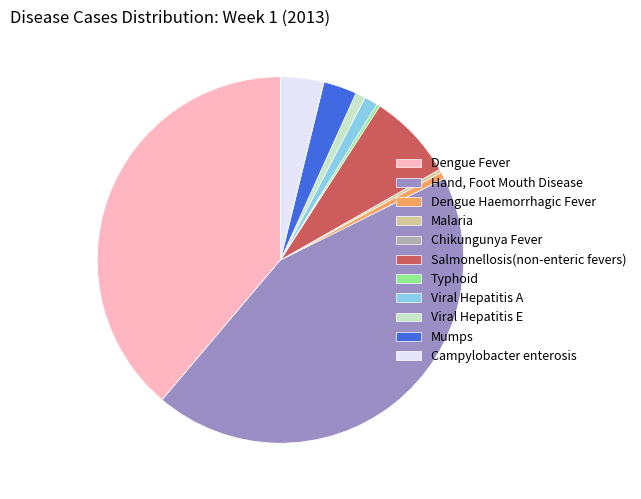

Which category has the biggest portion of the pie?

Hand, Foot Mouth Disease